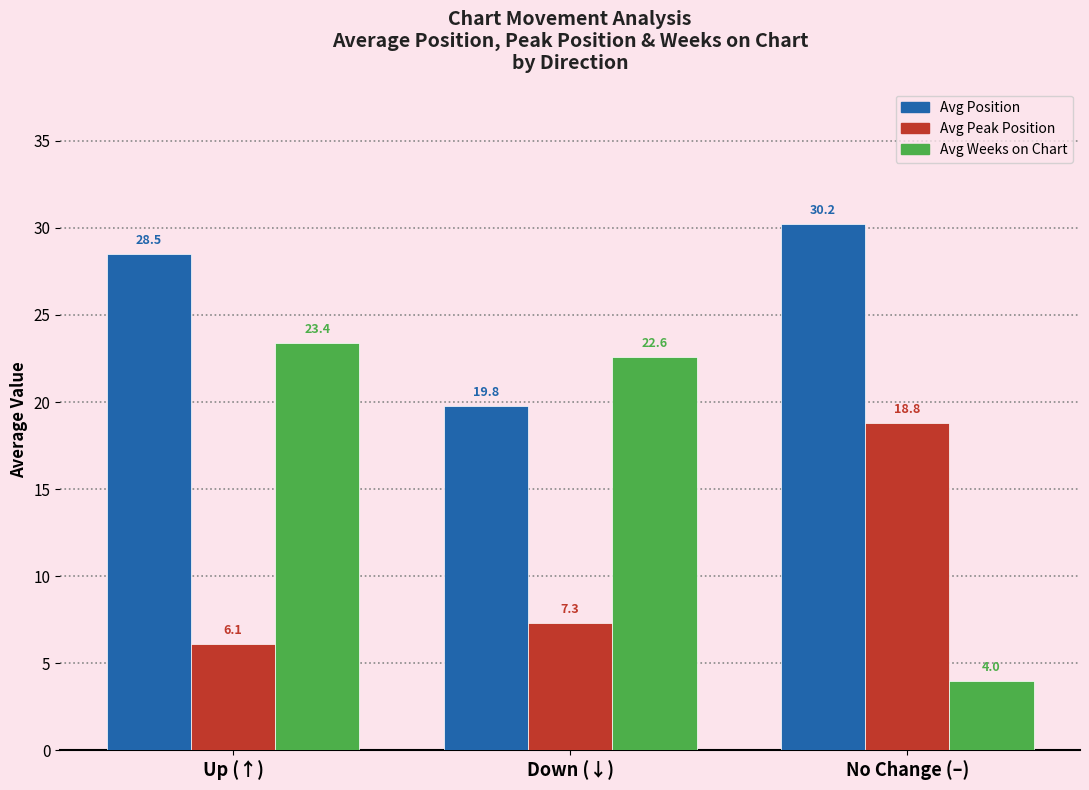

Reading right to left, transcribe all the data shown in this chart.

Avg Position: No Change (–)=30.2	Down (↓)=19.8	Up (↑)=28.5
Avg Peak Position: No Change (–)=18.8	Down (↓)=7.3	Up (↑)=6.1
Avg Weeks on Chart: No Change (–)=4.0	Down (↓)=22.6	Up (↑)=23.4